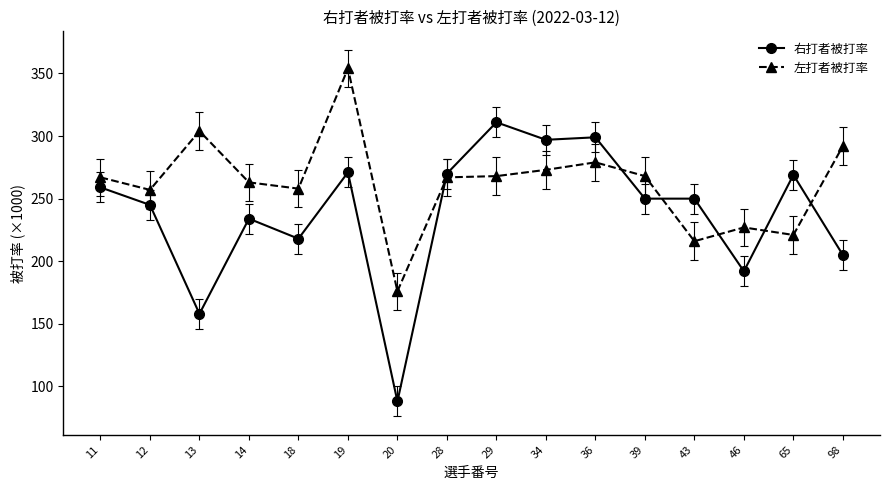

Does the chart have visible grid lines?

No